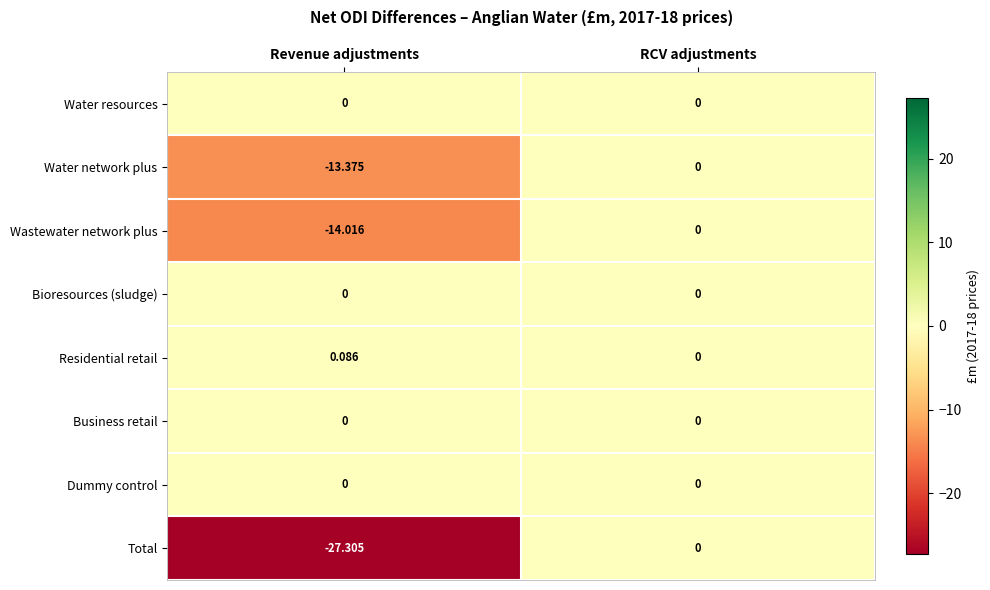

Is the value of Water resources at RCV adjustments greater than the value of Residential retail at Revenue adjustments?

No